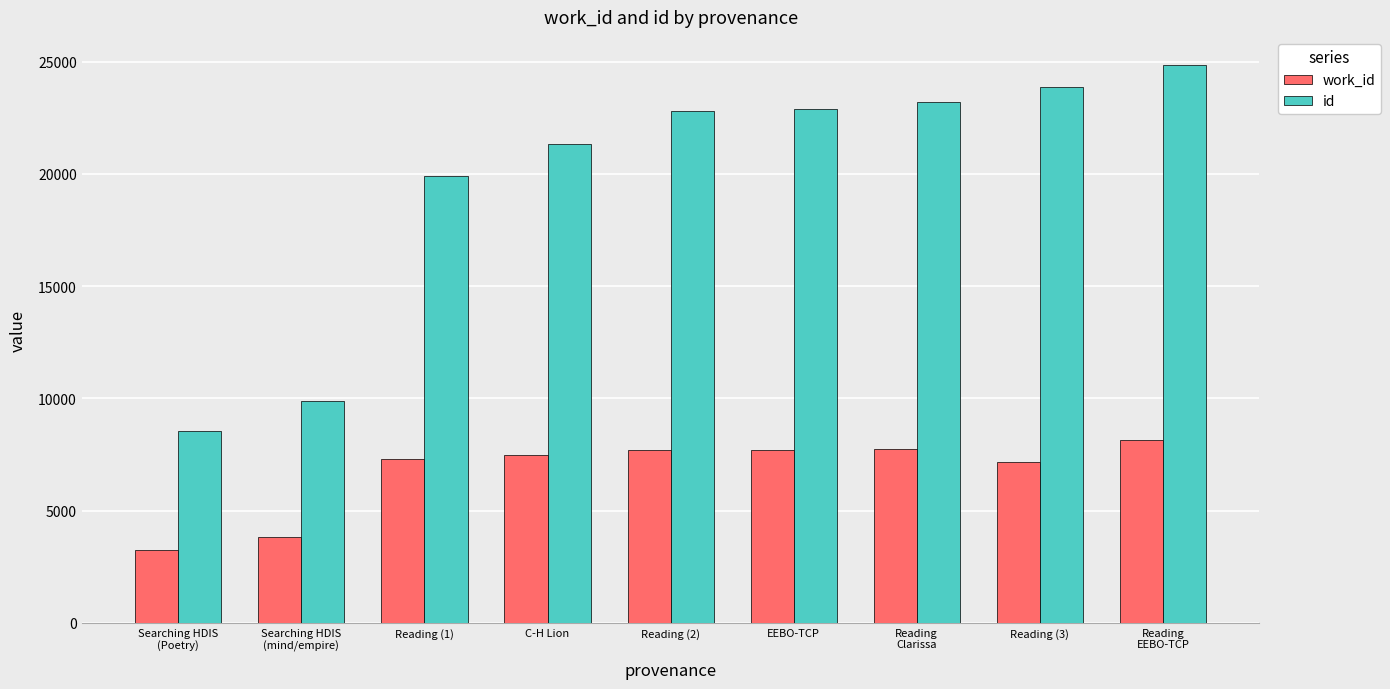

The work_id series shows 7763 at Reading
Clarissa. True or false?

True